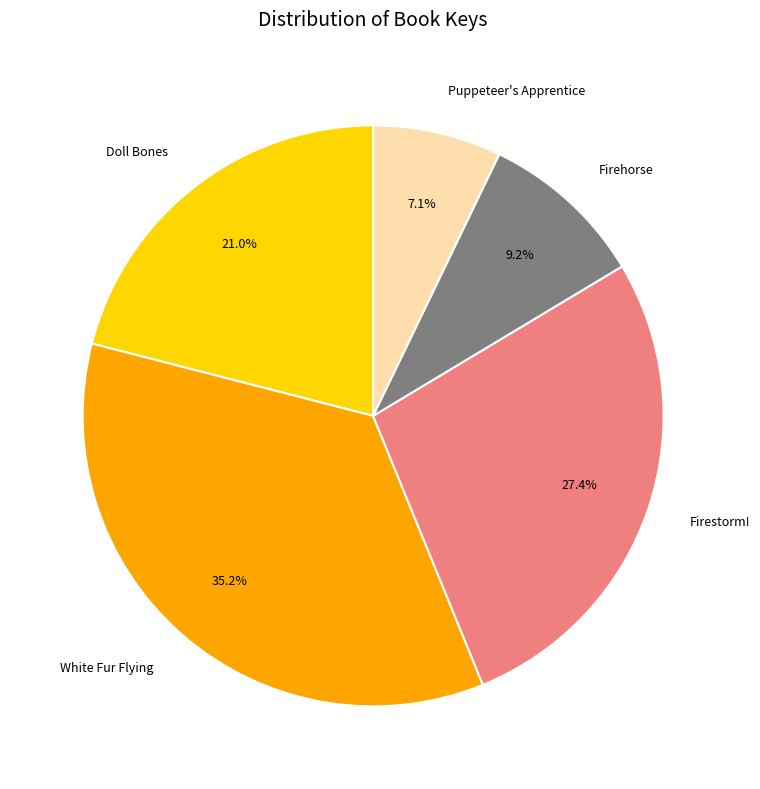

Which slice is the largest?

White Fur Flying